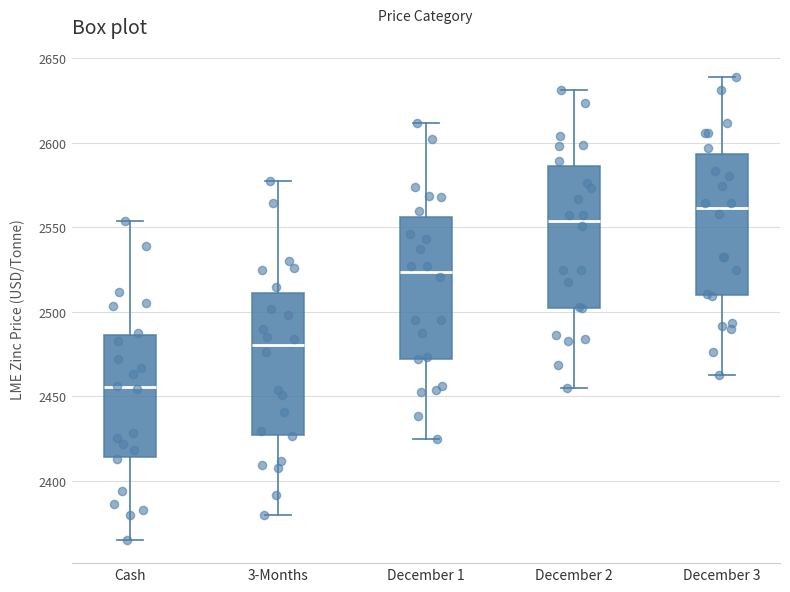

Reading left to right, transcribe this box plot: for each box, give where its median line is, the range the box spans, and where its two whiskers end, as read against the y-axis. The values are not printed on the chart, so give them approximately, as read against the axis.

Cash: median 2455, box 2415 to 2485, whiskers 2365 to 2555
3-Months: median 2480, box 2425 to 2510, whiskers 2380 to 2580
December 1: median 2525, box 2470 to 2555, whiskers 2425 to 2610
December 2: median 2555, box 2500 to 2585, whiskers 2455 to 2630
December 3: median 2560, box 2510 to 2595, whiskers 2465 to 2640